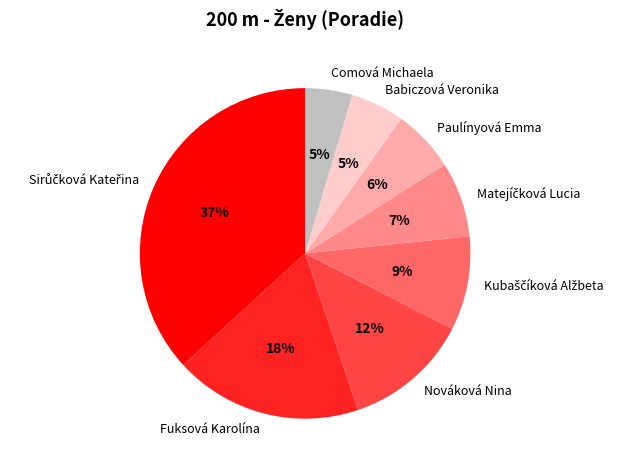

Do Paulínyová Emma and Fuksová Karolína together represent more than half of the pie?

No